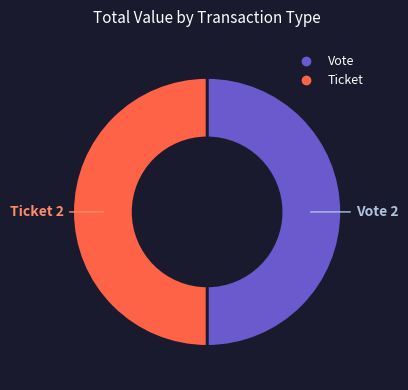

How many slices are in this pie chart?

2